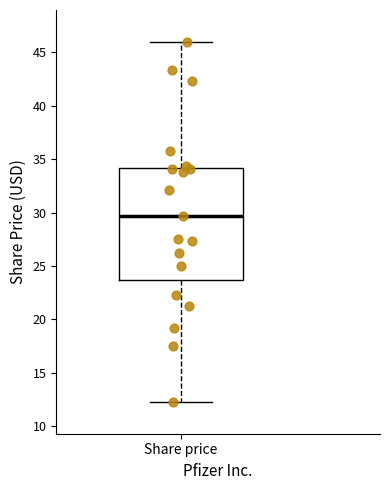

Where does the lower whisker of the box for Share price end on the y-axis? The values are not printed on the chart, so give them approximately, as read against the axis.

12.5